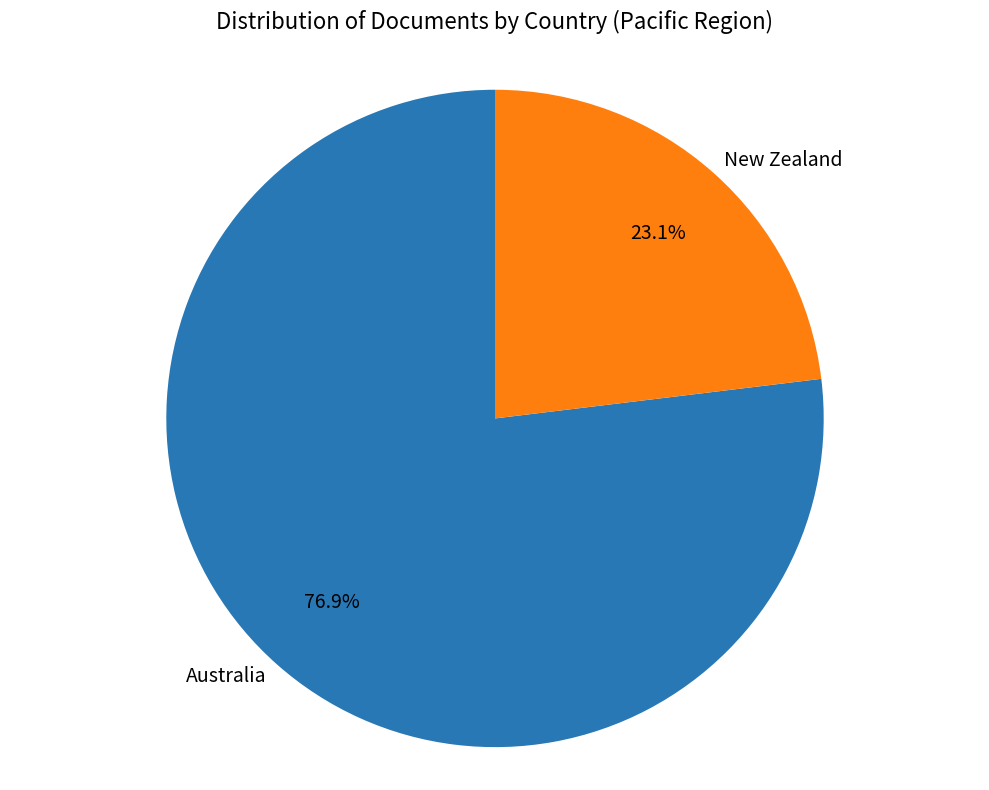

What is the ratio of the value at New Zealand to the value at Australia?

0.3